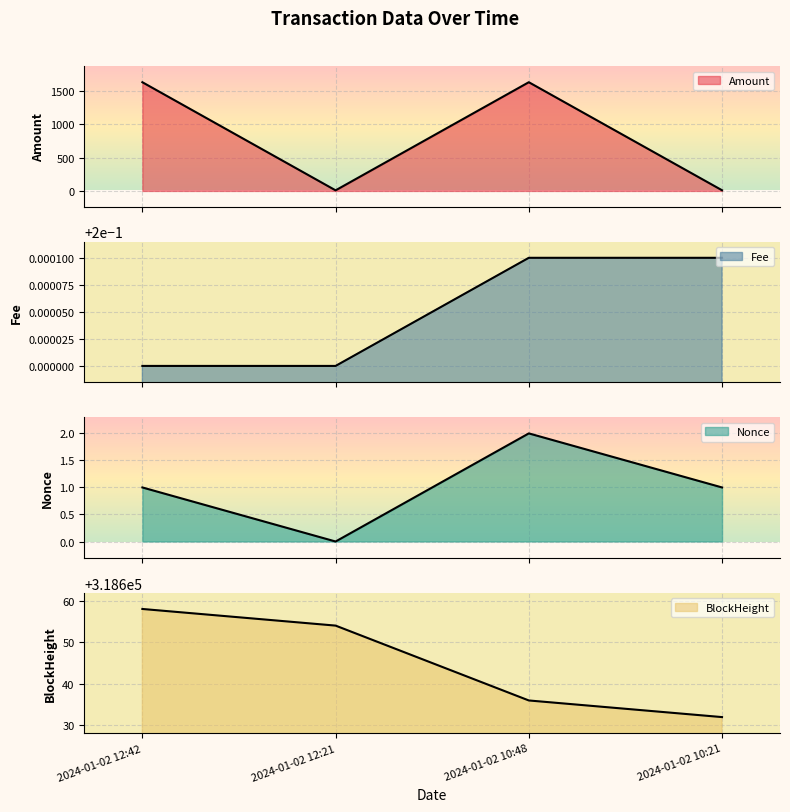

True or false: Nonce and Amount cross at least once.

False